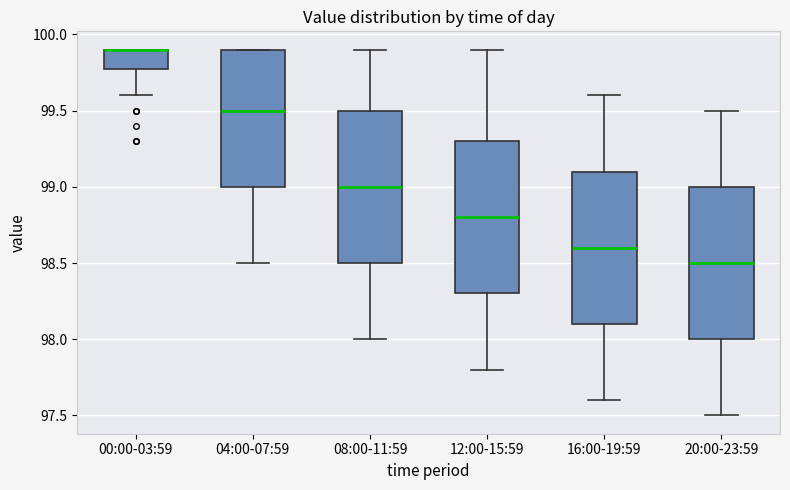

Reading left to right, read every box against the y-axis: the position of its median line, the range the box covers, and the ends of its whiskers. The values are not printed on the chart, so give them approximately, as read against the axis.

00:00-03:59: median 99.9 (drawn on the box's upper edge), box 99.8 to 99.9, whiskers 99.6 to 99.9
04:00-07:59: median 99.5, box 99.0 to 99.9, whiskers 98.5 to 99.9
08:00-11:59: median 99.0, box 98.5 to 99.5, whiskers 98.0 to 99.9
12:00-15:59: median 98.8, box 98.3 to 99.3, whiskers 97.8 to 99.9
16:00-19:59: median 98.6, box 98.1 to 99.1, whiskers 97.6 to 99.6
20:00-23:59: median 98.5, box 98.0 to 99.0, whiskers 97.5 to 99.5